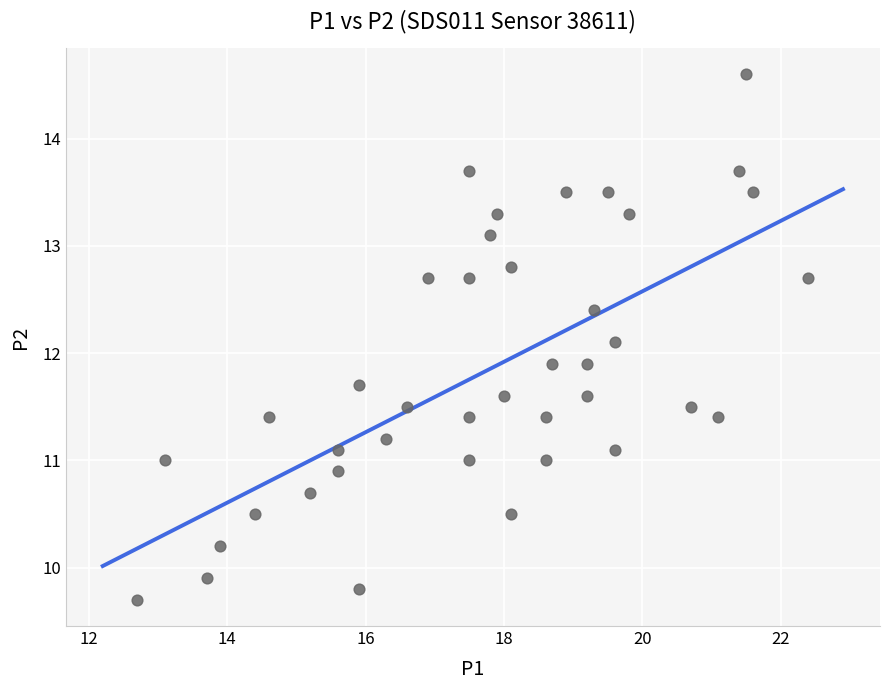

What is the range of Y values (max minus min)?

4.9